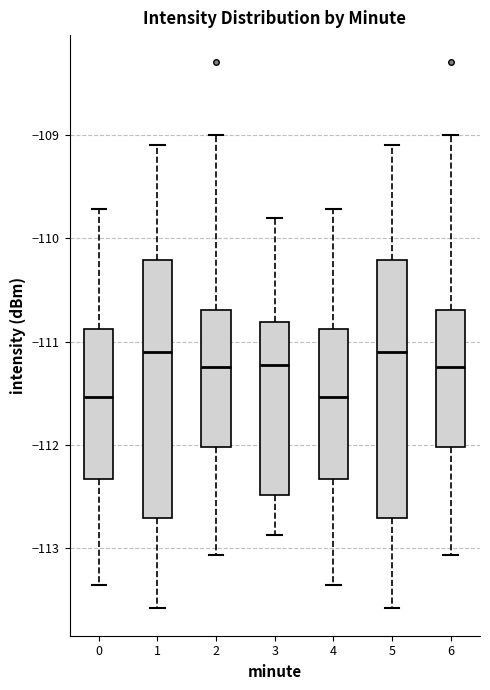

Reading left to right, read every box against the y-axis: the position of its median line, the range the box covers, and the ends of its whiskers. The values are not printed on the chart, so give them approximately, as read against the axis.

0: median -111.5, box -112.3 to -110.9, whiskers -113.3 to -109.7
1: median -111.1, box -112.7 to -110.2, whiskers -113.6 to -109.1
2: median -111.2, box -112.0 to -110.7, whiskers -113.1 to -109.0
3: median -111.2, box -112.5 to -110.8, whiskers -112.9 to -109.8
4: median -111.5, box -112.3 to -110.9, whiskers -113.3 to -109.7
5: median -111.1, box -112.7 to -110.2, whiskers -113.6 to -109.1
6: median -111.2, box -112.0 to -110.7, whiskers -113.1 to -109.0